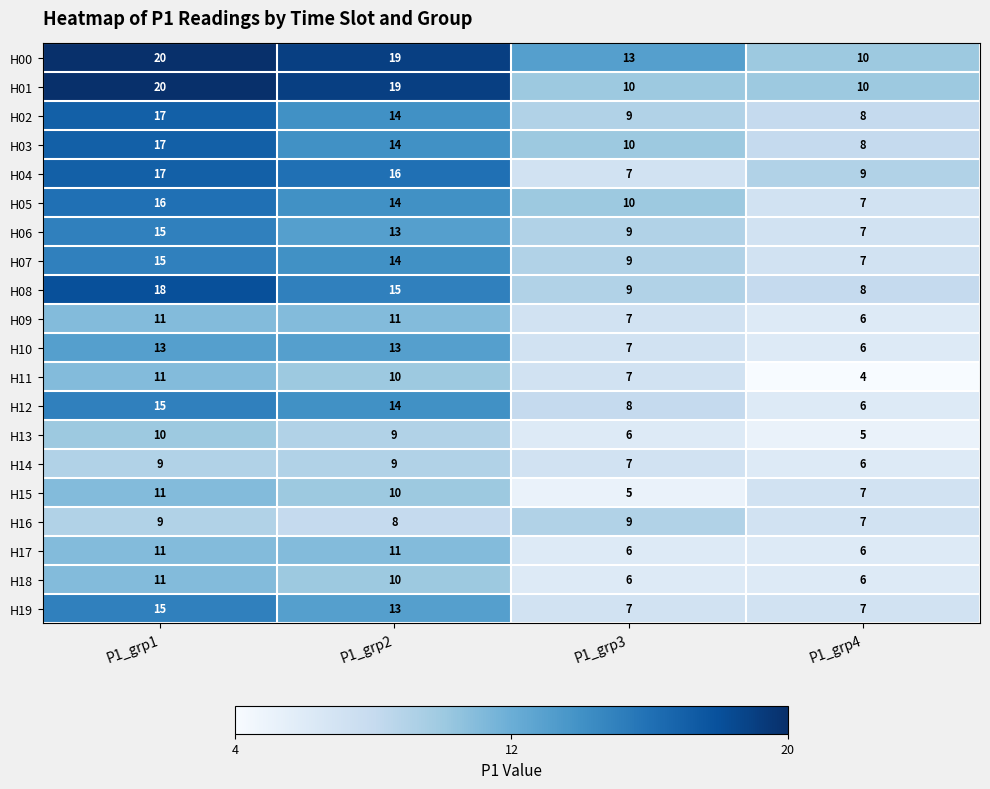

What is the difference between the highest and lowest values at P1_grp1?

11